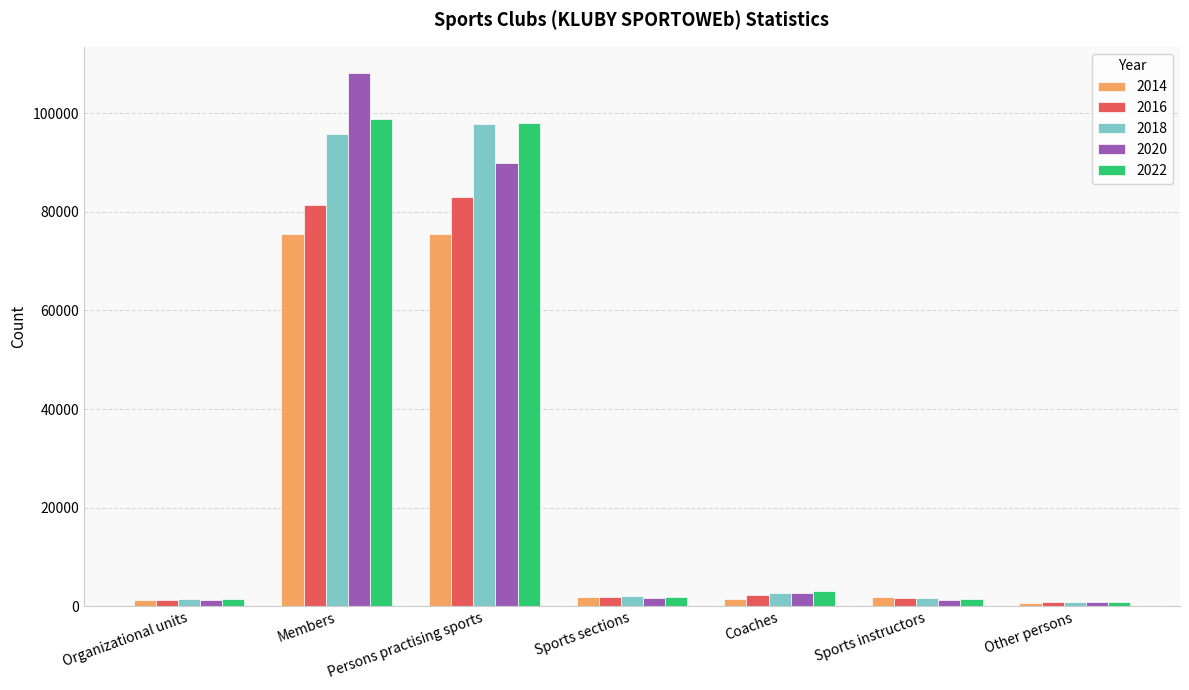

What is the label of the 1st bar from the left?

Organizational units